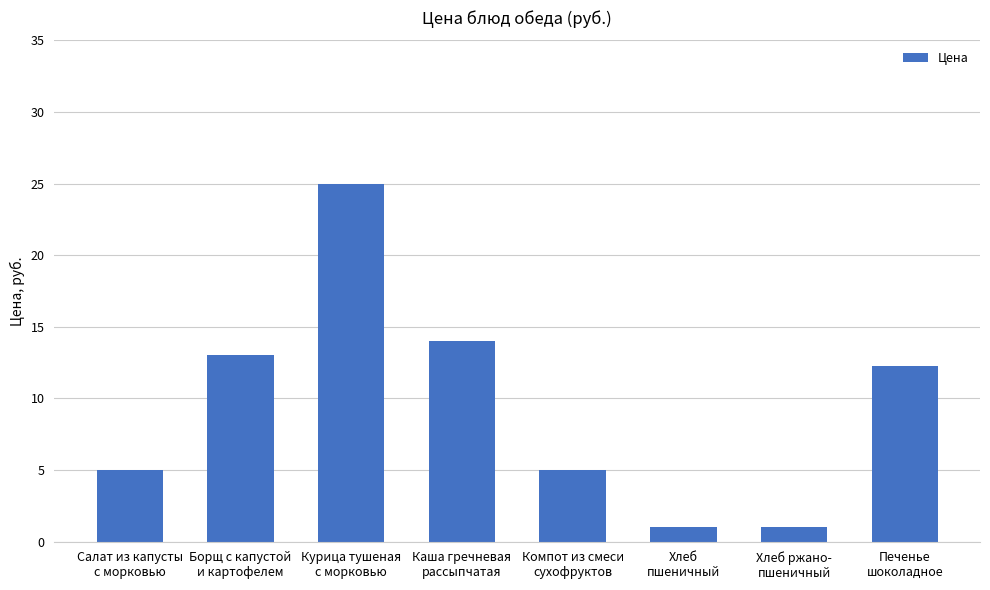

What is the difference between the values at Печенье
шоколадное and Салат из капусты
с морковью?

7.3